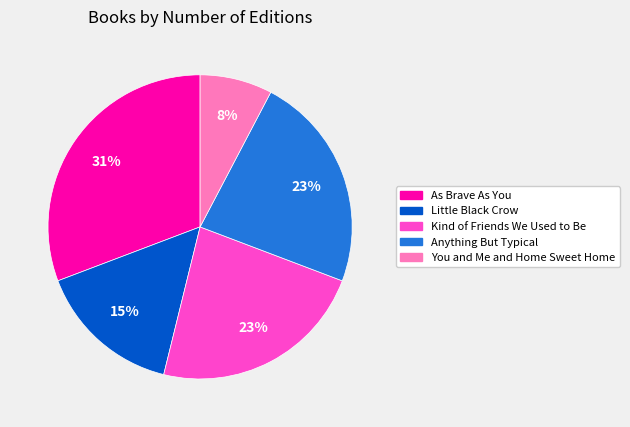

Does any single category account for the majority?

No